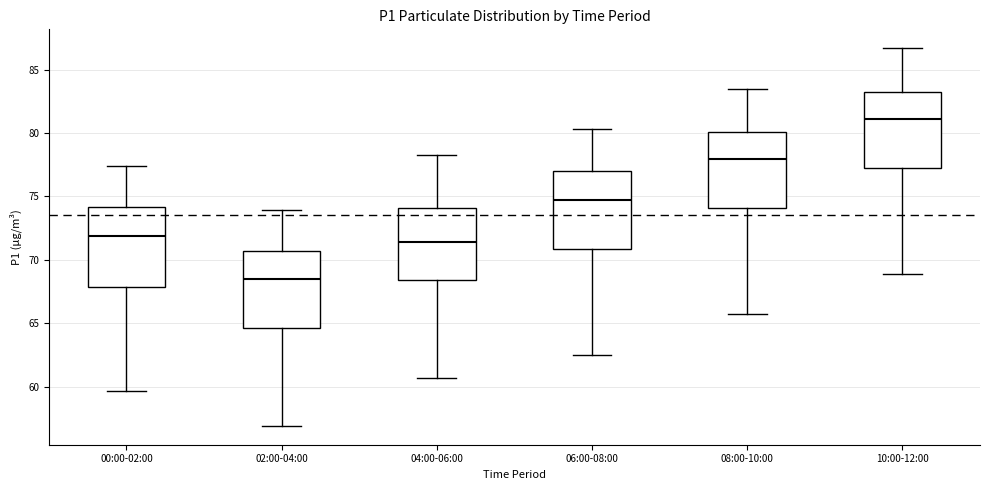

Reading left to right, read every box against the y-axis: the position of its median line, the range the box covers, and the ends of its whiskers. The values are not printed on the chart, so give them approximately, as read against the axis.

00:00-02:00: median 72.0, box 68.0 to 74.0, whiskers 59.5 to 77.5
02:00-04:00: median 68.5, box 64.5 to 70.5, whiskers 57.0 to 74.0
04:00-06:00: median 71.5, box 68.5 to 74.0, whiskers 60.5 to 78.5
06:00-08:00: median 75.0, box 71.0 to 77.0, whiskers 62.5 to 80.5
08:00-10:00: median 78.0, box 74.0 to 80.0, whiskers 65.5 to 83.5
10:00-12:00: median 81.0, box 77.5 to 83.5, whiskers 69.0 to 86.5